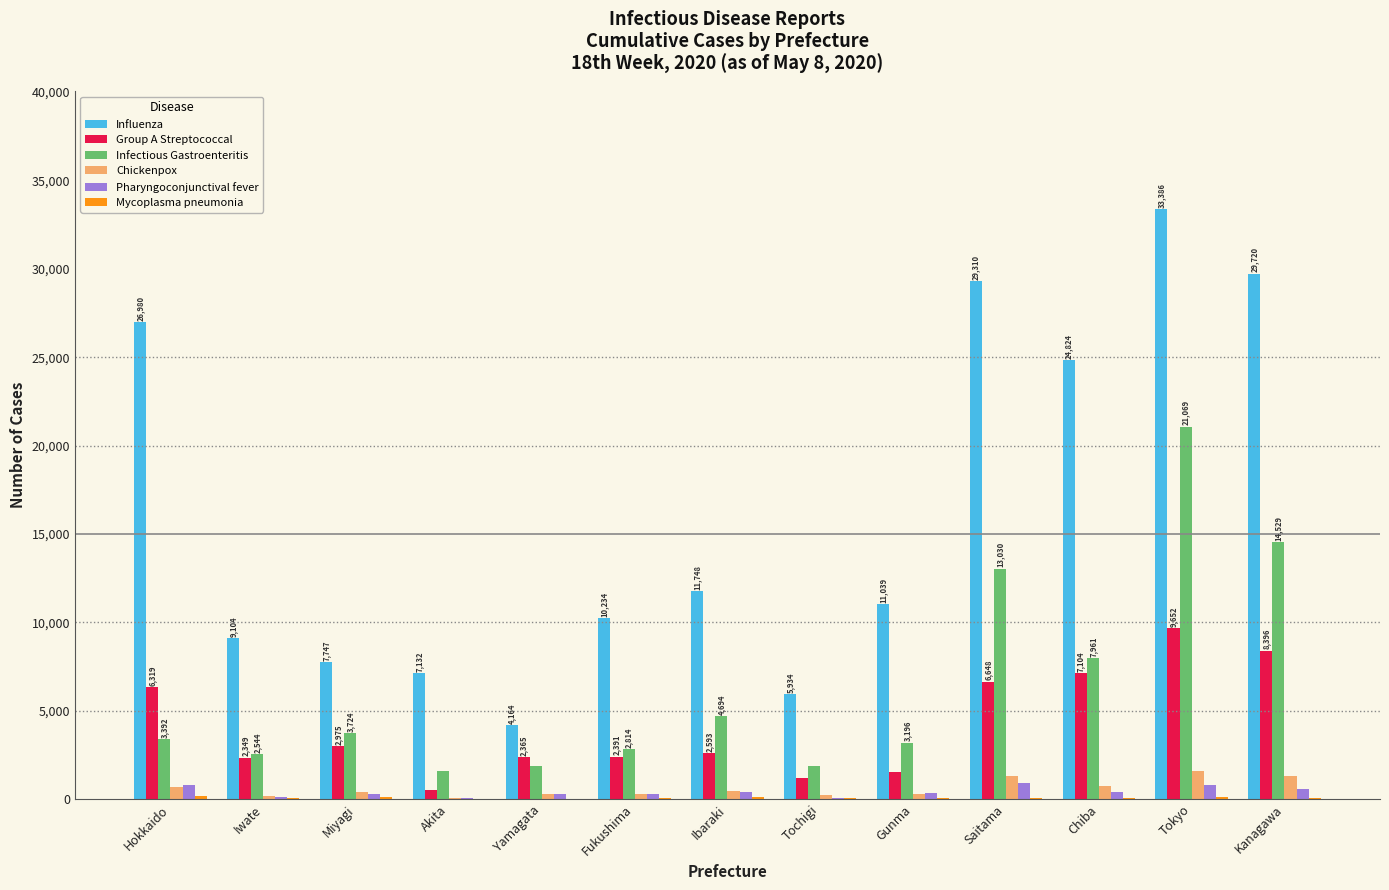

The Infectious Gastroenteritis series shows 1894 at Yamagata. True or false?

True